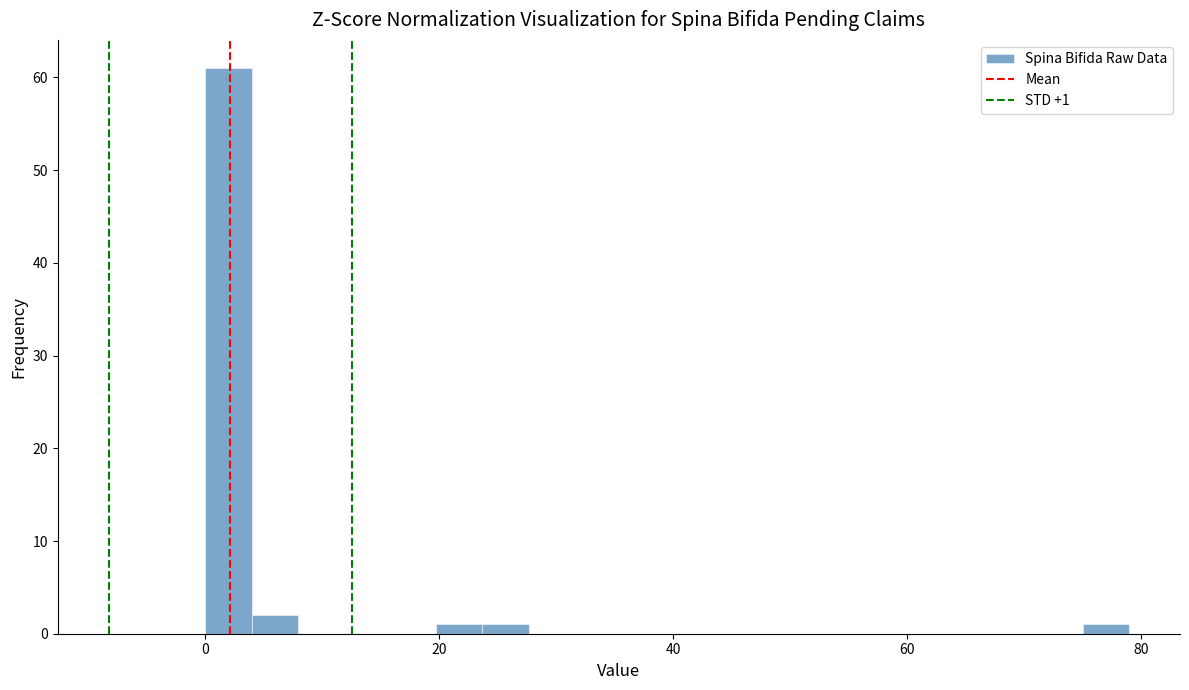

Read against the x-axis, roughly where is the centre of the tallest bar?

2